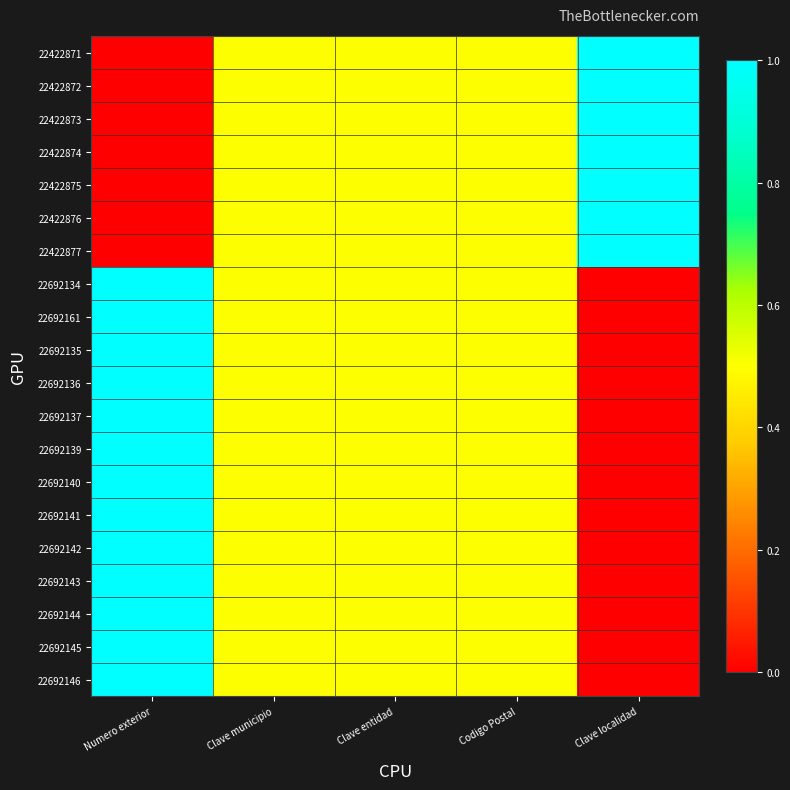

Which category has the highest value across all series?

Clave localidad